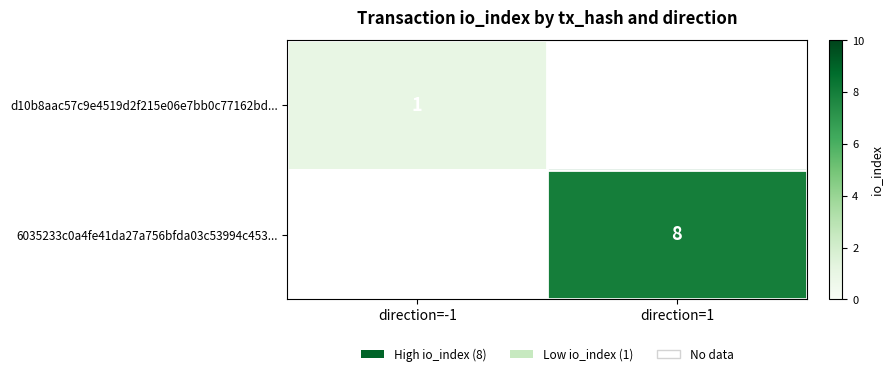

Is it true that 6035233c0a4fe41da27a756bfda03c53994c453... equals 8 at direction=1?

True